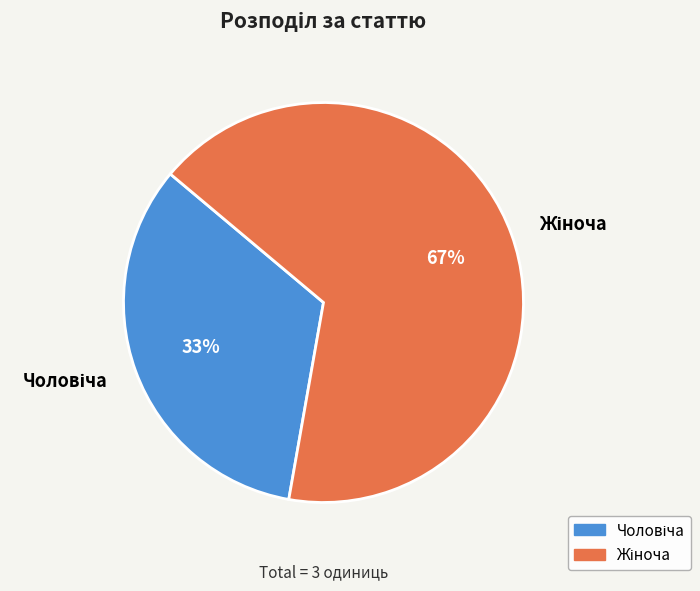

How many segments does this pie chart have?

2